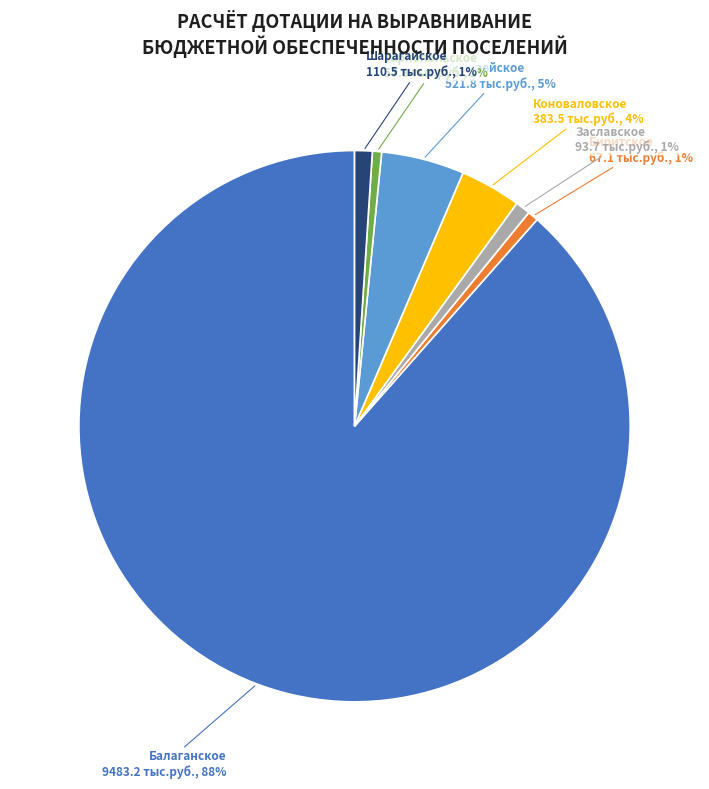

Is there any slice that represents more than half of the pie?

Yes